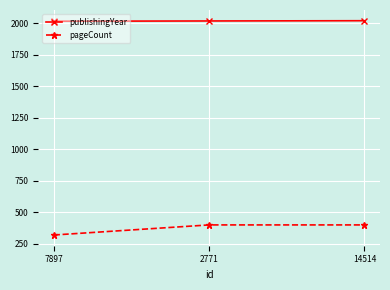

What is the greatest value displayed?

2019